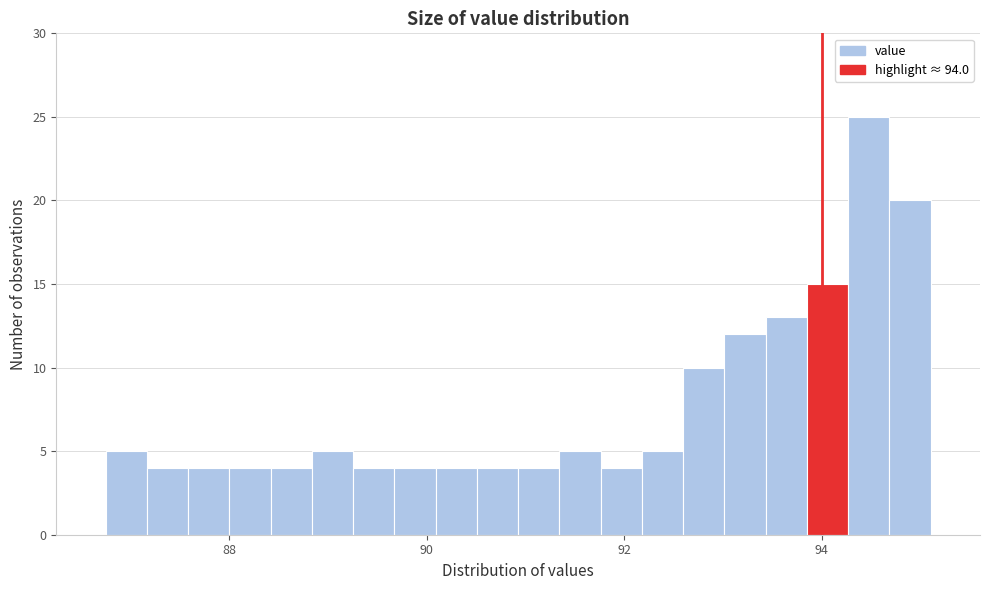

Around what value on the x-axis is the tallest bar? Give the approximate position of its centre, as read against the axis.

94.4